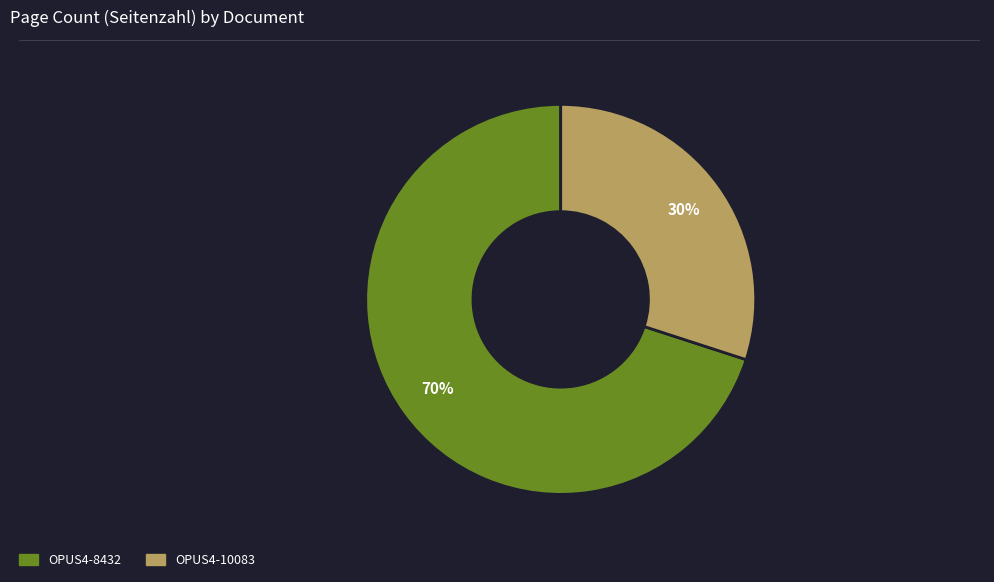

Is it true that OPUS4-10083 is 30% of the pie?

True